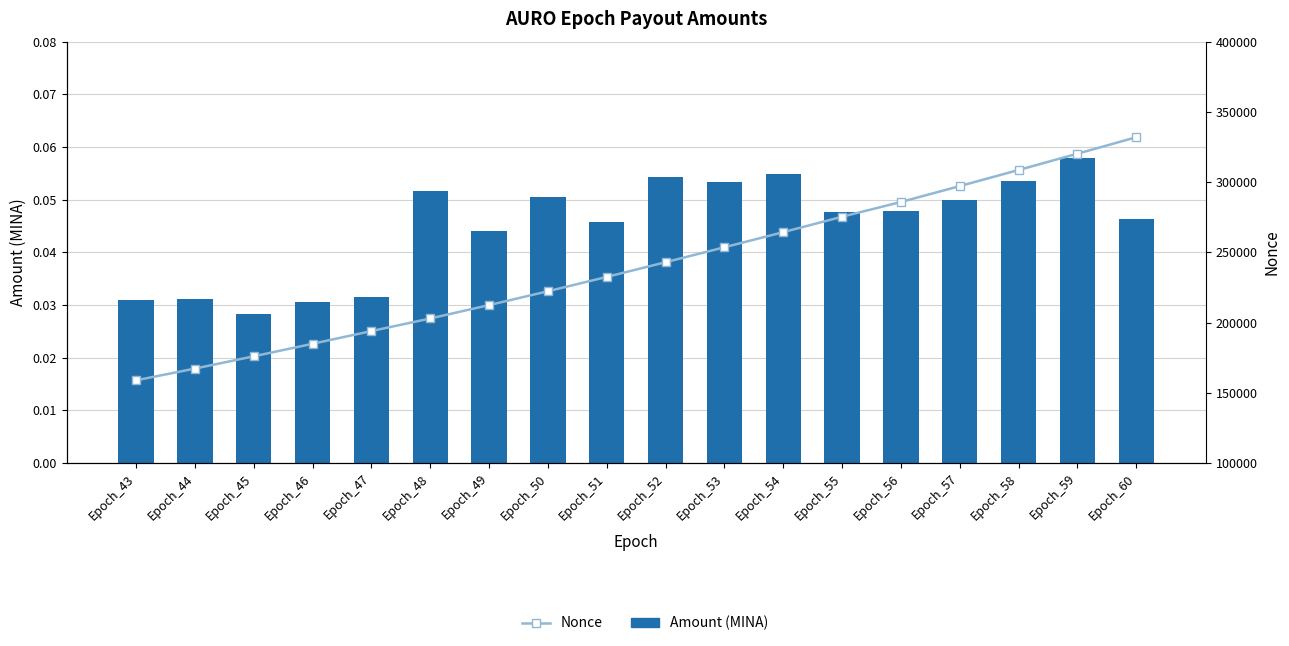

What is the minimum value for Nonce?

158831.0